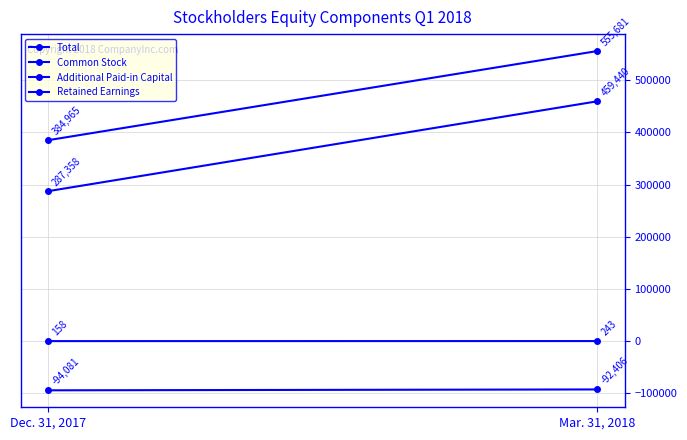

Between Dec. 31, 2017 and Mar. 31, 2018, which series saw the biggest shift?

Total